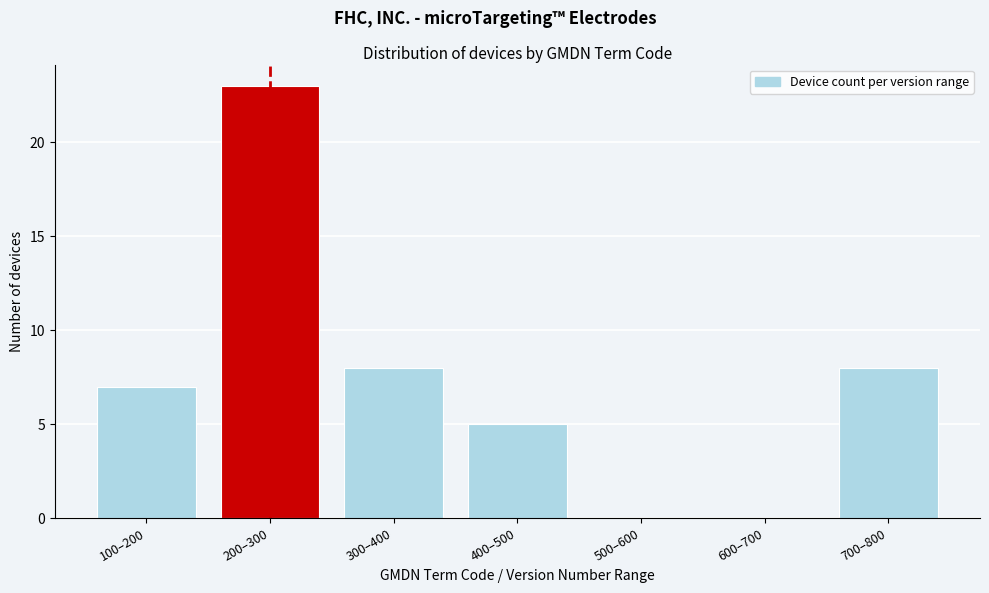

Reading left to right, what are all the values shown in this chart?

100–200=7	200–300=23	300–400=8	400–500=5	500–600=0	600–700=0	700–800=8